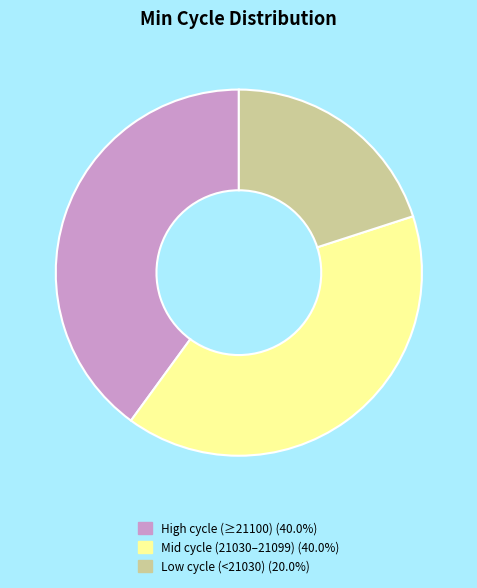

Does High cycle (≥21100) (40.0%) represent more than half of the total?

No